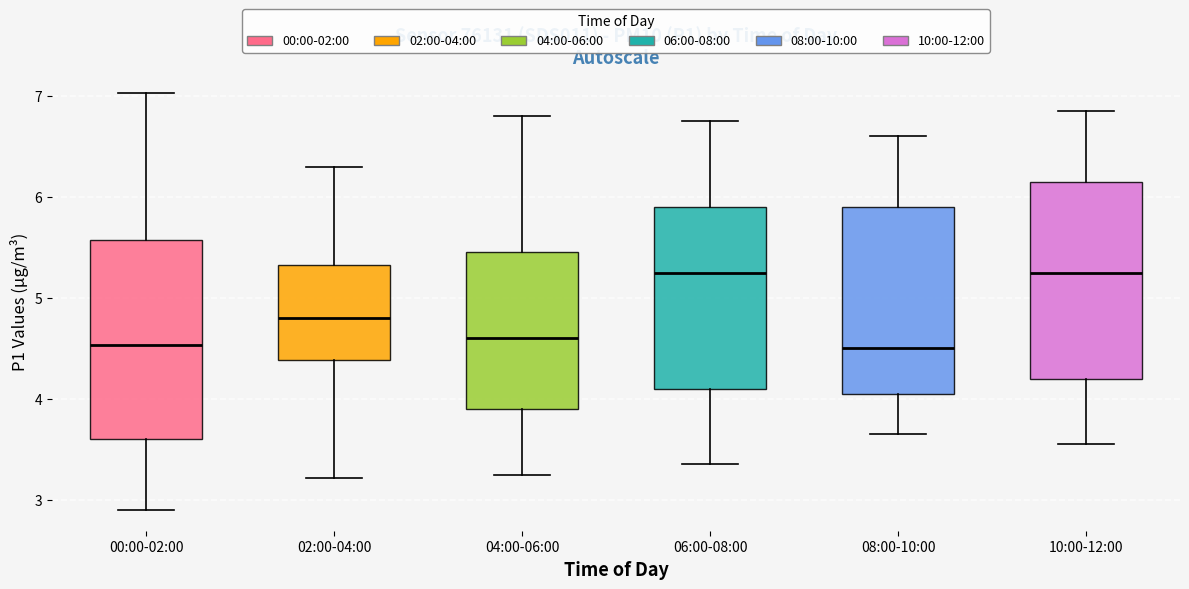

Reading left to right, transcribe this box plot: for each box, give where its median line is, the range the box spans, and where its two whiskers end, as read against the y-axis. The values are not printed on the chart, so give them approximately, as read against the axis.

00:00-02:00: median 4.5, box 3.6 to 5.6, whiskers 2.9 to 7.0
02:00-04:00: median 4.8, box 4.4 to 5.3, whiskers 3.2 to 6.3
04:00-06:00: median 4.6, box 3.9 to 5.5, whiskers 3.3 to 6.8
06:00-08:00: median 5.3, box 4.1 to 5.9, whiskers 3.4 to 6.8
08:00-10:00: median 4.5, box 4.1 to 5.9, whiskers 3.7 to 6.6
10:00-12:00: median 5.3, box 4.2 to 6.2, whiskers 3.6 to 6.9